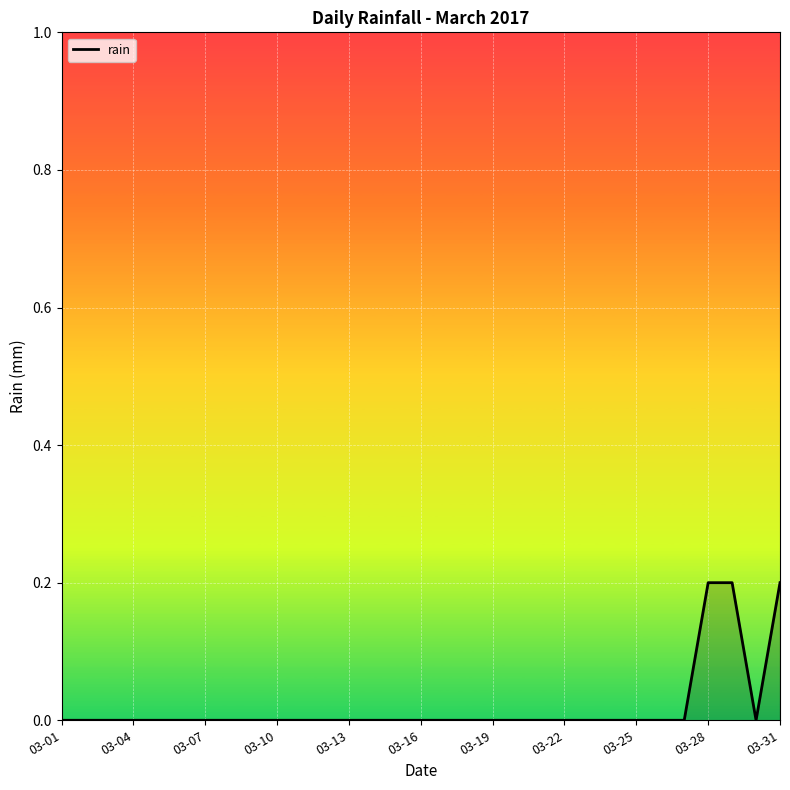

Which category has the lowest value across all series?

03-01